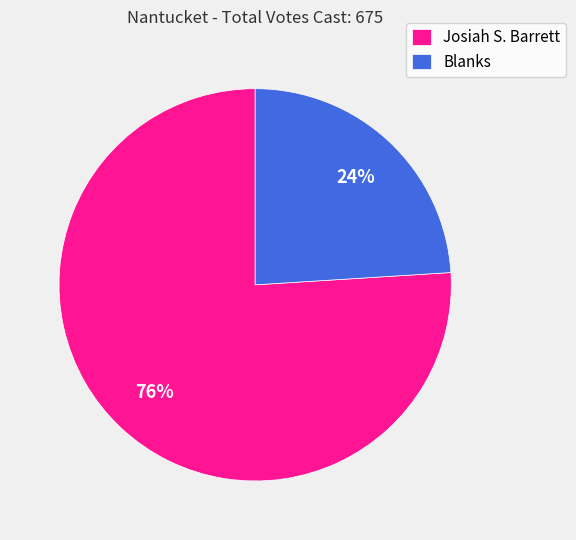

True or false: Josiah S. Barrett accounts for 76% of the total.

True